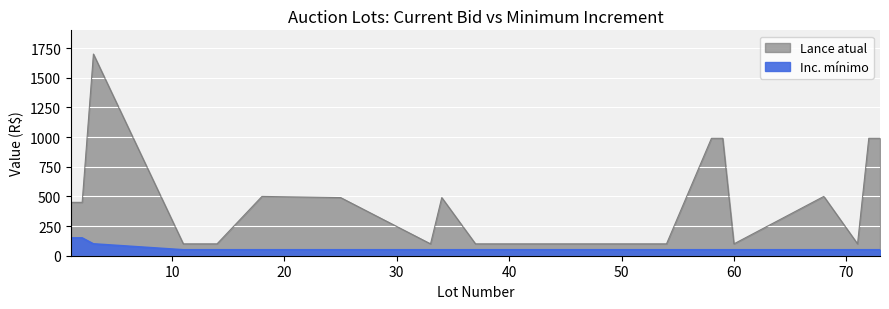

Where is the first local maximum for Lance atual?

3